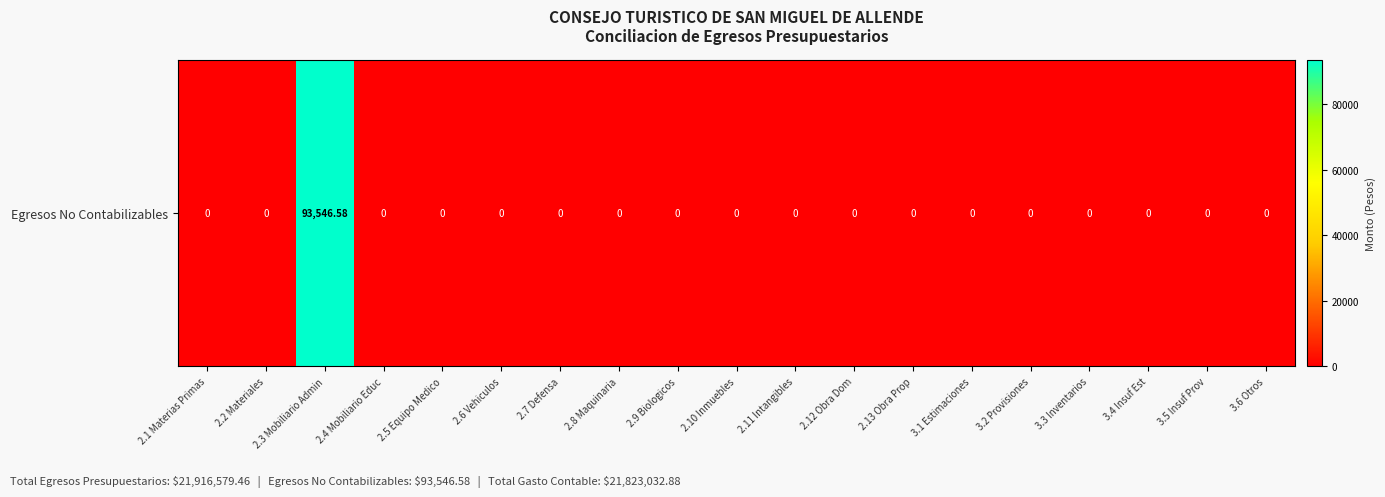

Which has a higher value, 2.1 Materias Primas or 3.4 Insuf Est?

2.1 Materias Primas